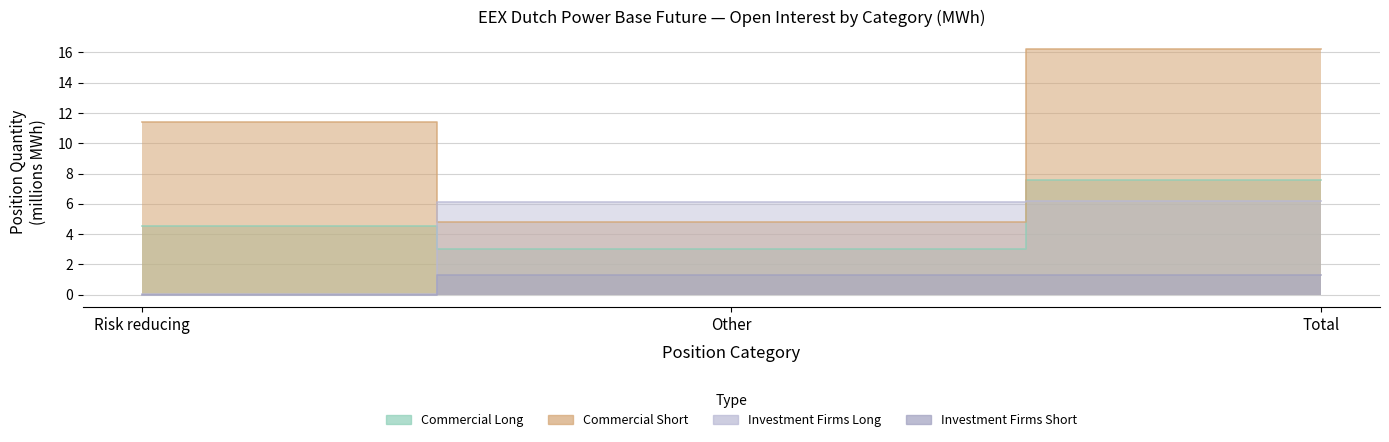

Between Risk reducing and Total, which is larger?

Total